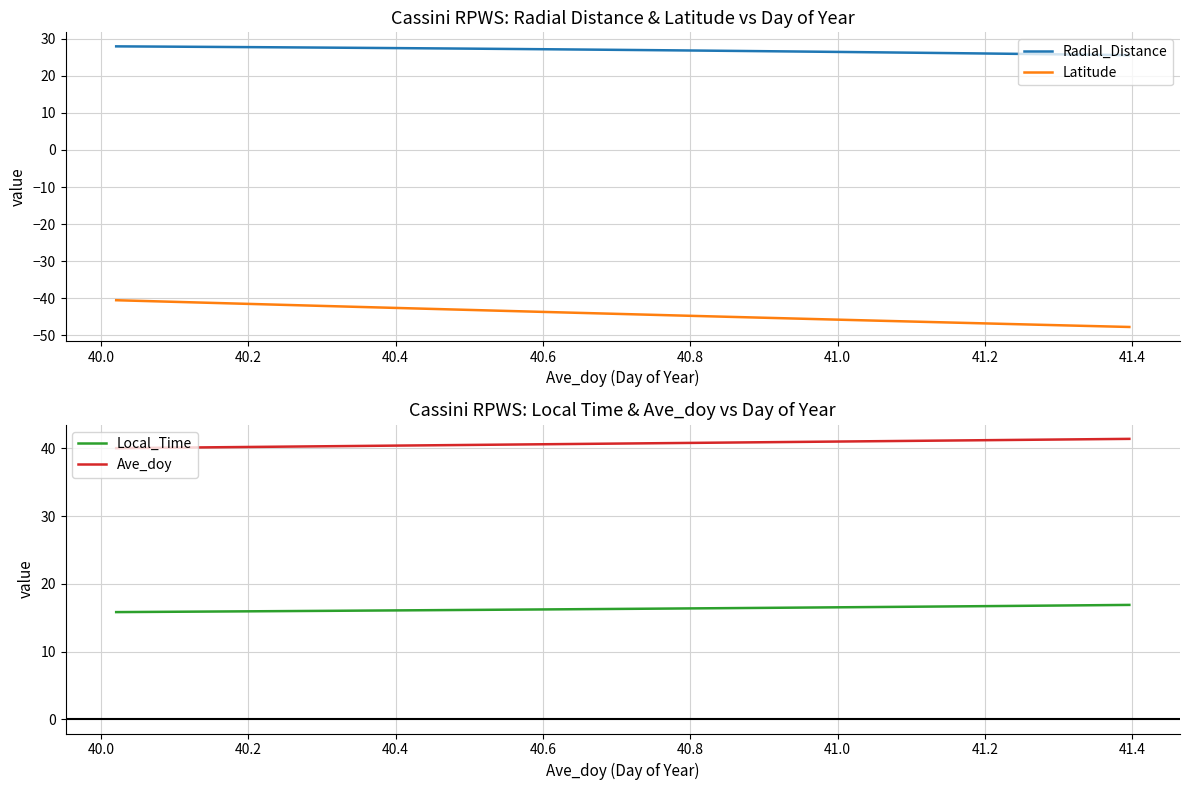

What is the lowest value of the Latitude series?

-47.7